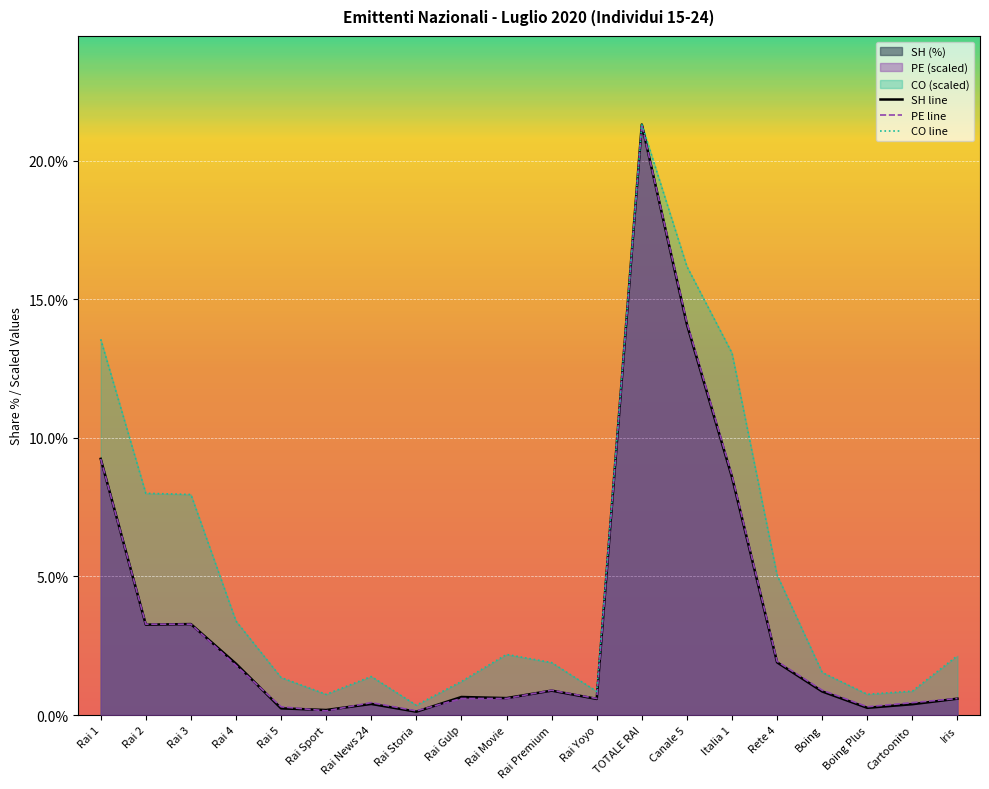

How many data points does each series have?

20